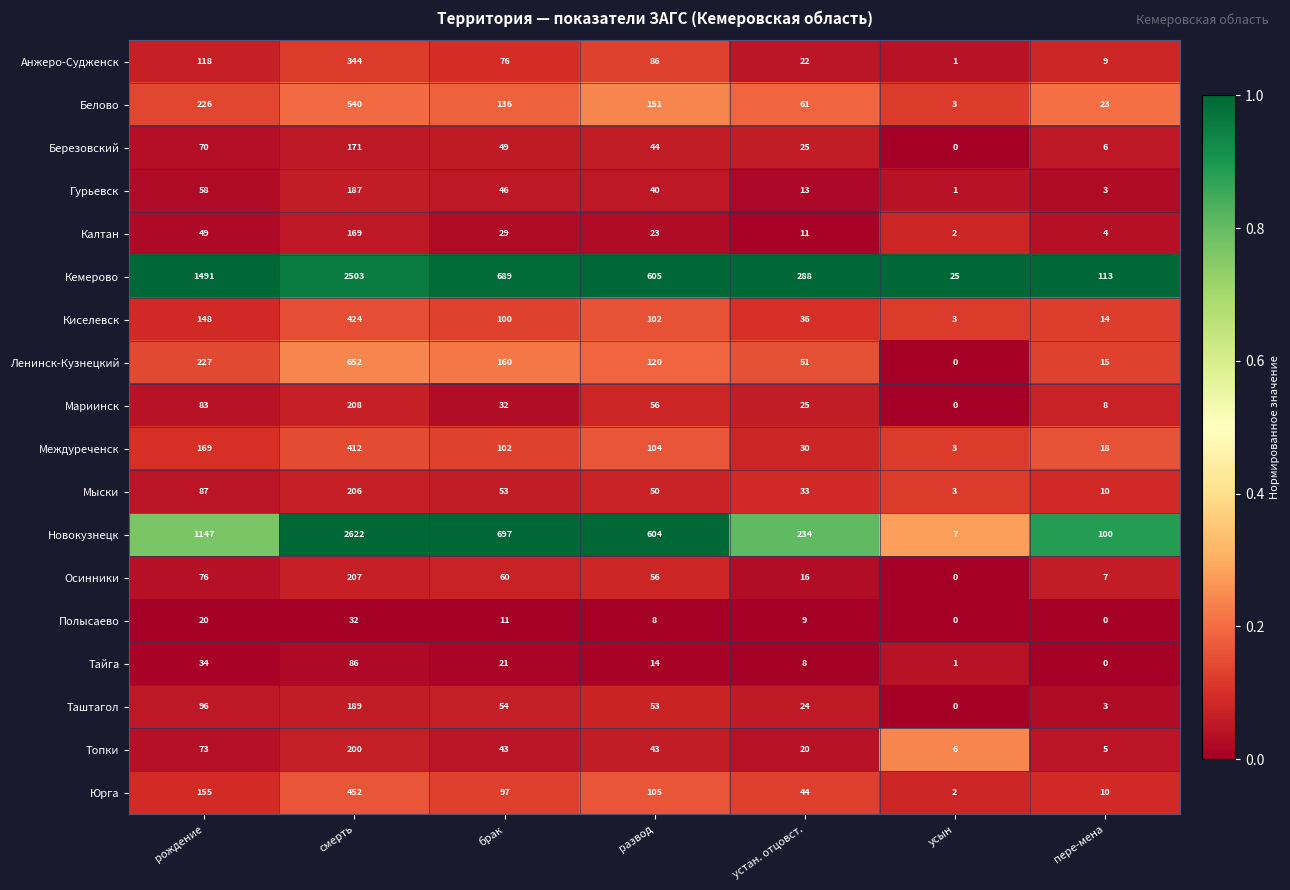

What is the average value of the Таштагол series?

60